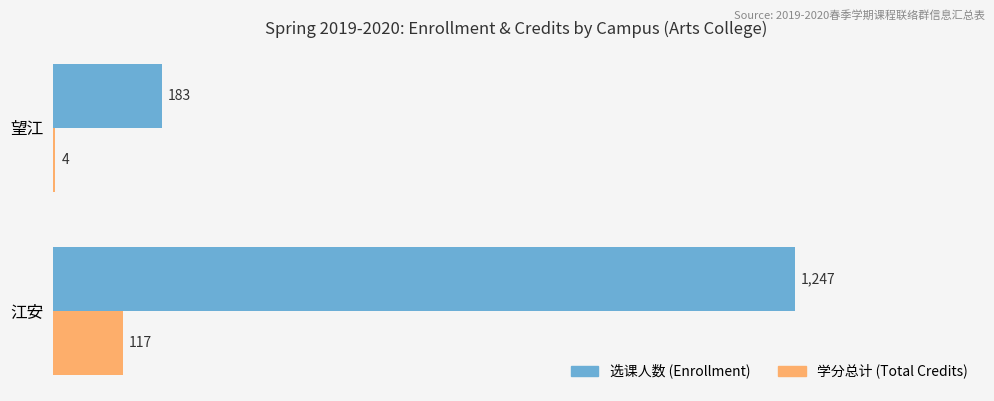

The 选课人数 (Enrollment) series shows 47 at 望江. True or false?

False